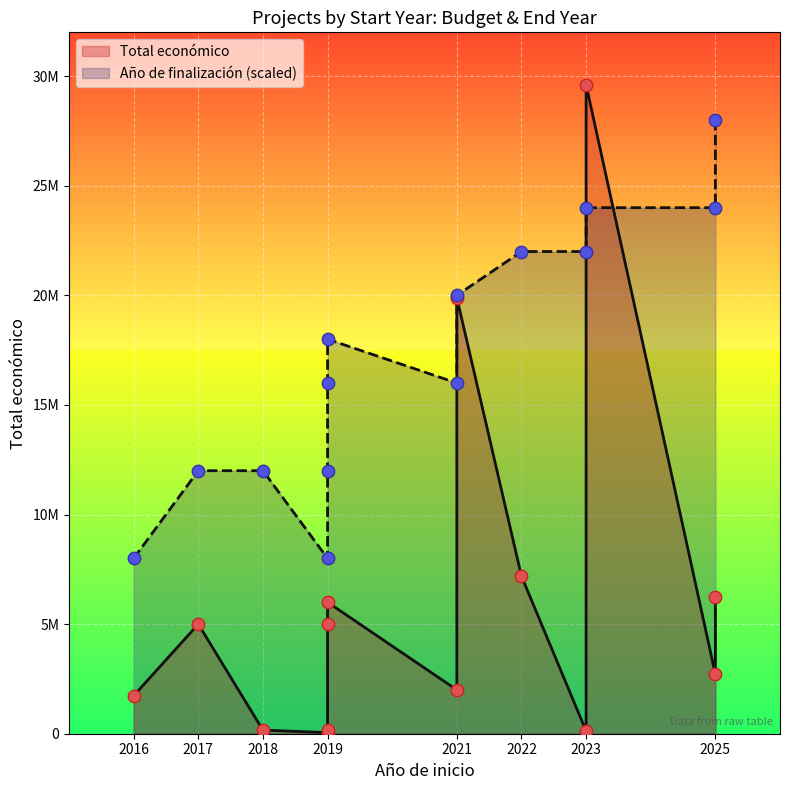

What is the total value across all series at 2025?

2715780